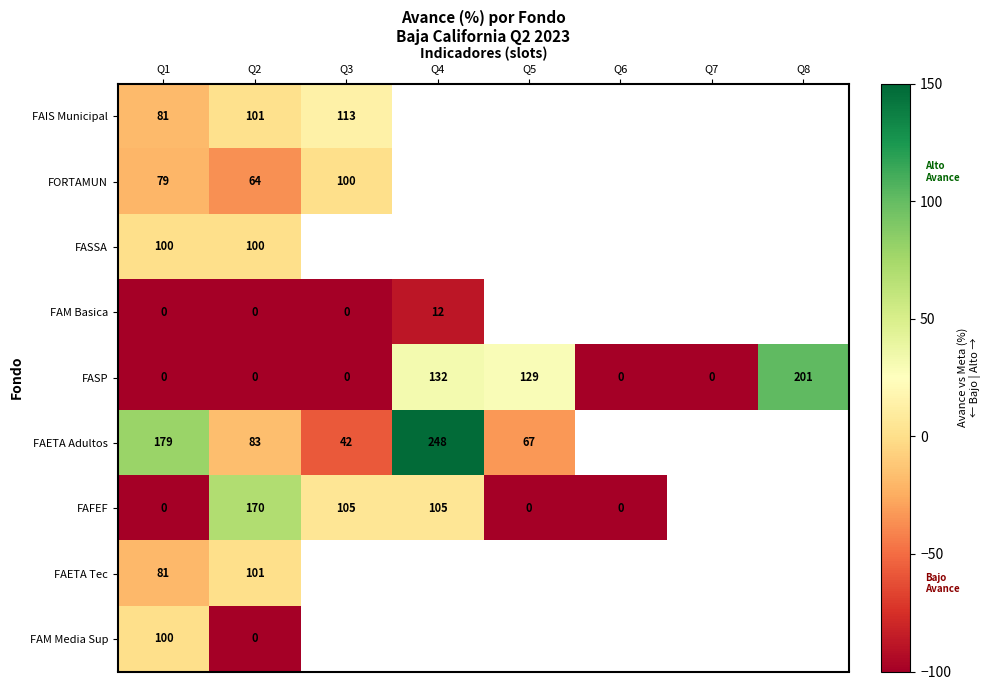

Is it true that FAFEF equals -142.0 at Q5?

False